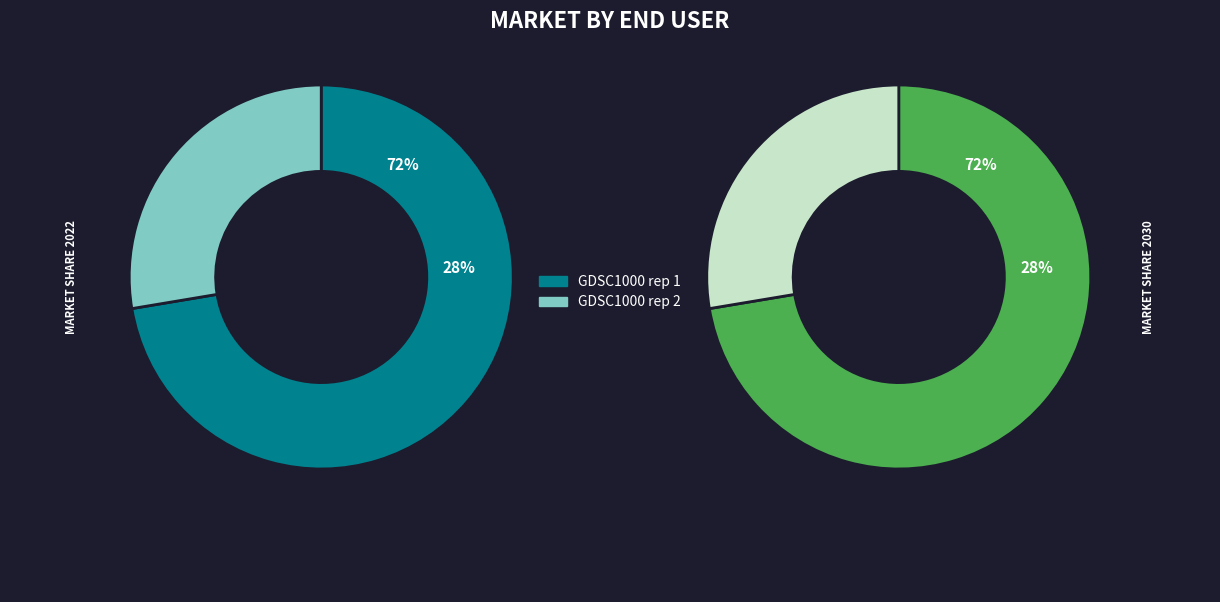

Rank the categories by value from highest to lowest.

GDSC1000 rep 1, GDSC1000 rep 2